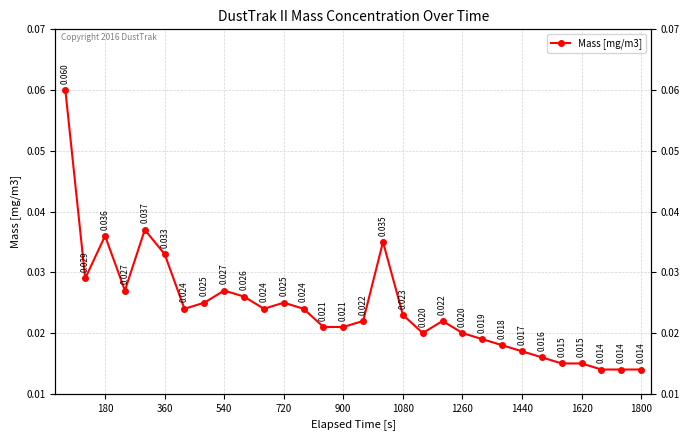

The chart shows a value of 0.0 at 1620. True or false?

False